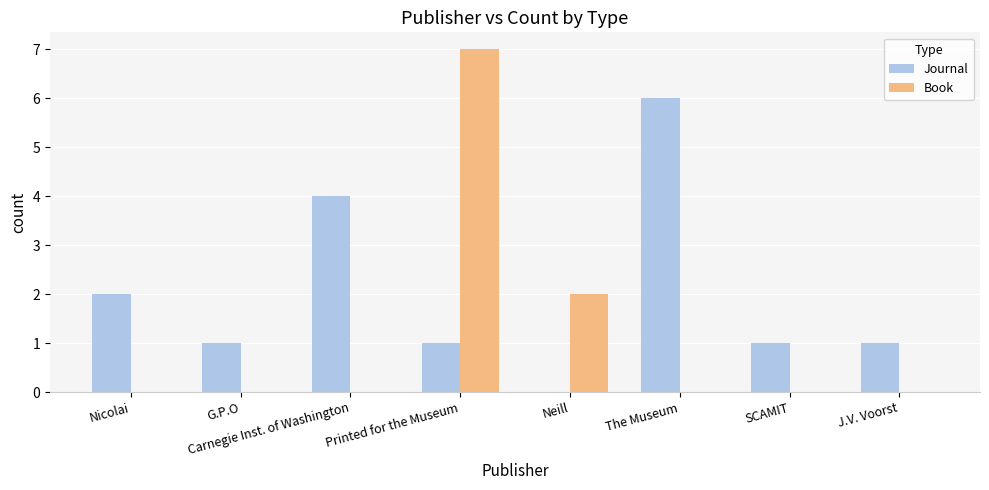

What is the average value of the Book series?

1